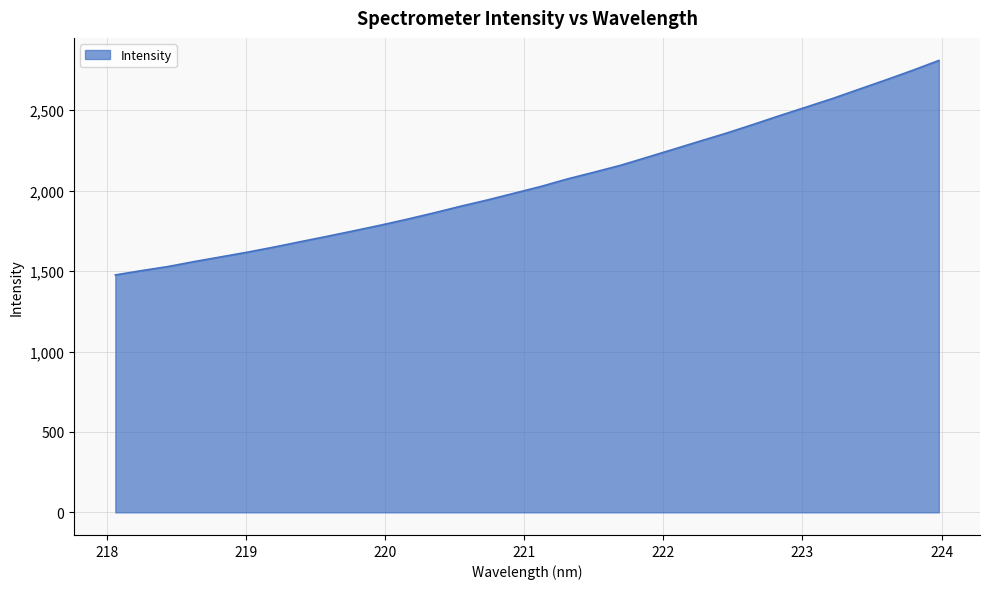

What is the smallest value displayed?

1476.3